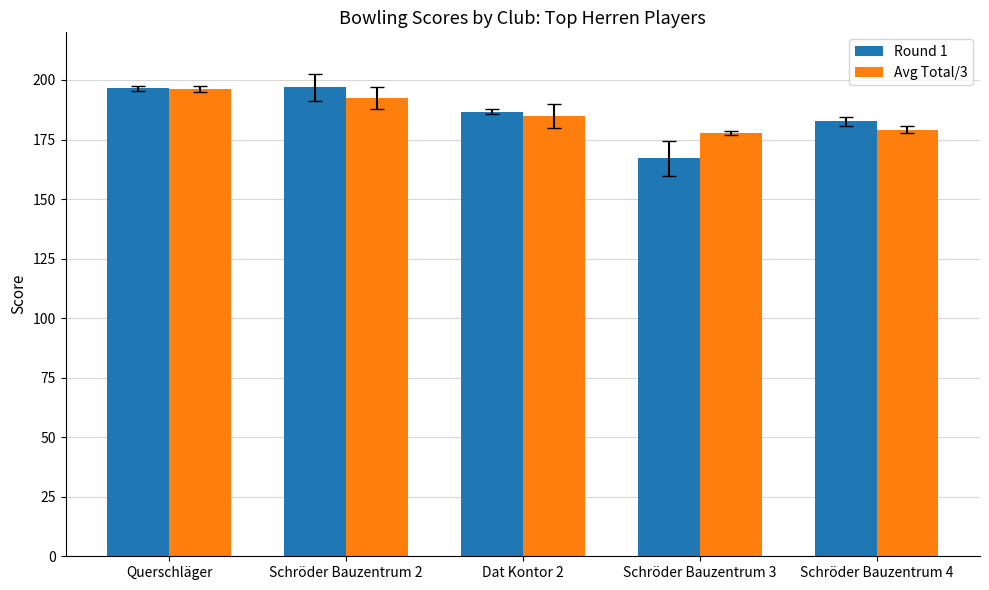

At which label is Avg Total/3 closest to 186?

Dat Kontor 2